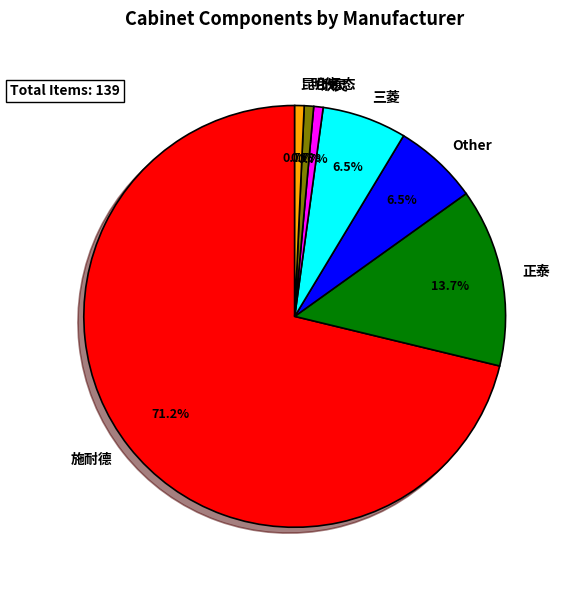

Is there any slice that represents more than half of the pie?

Yes